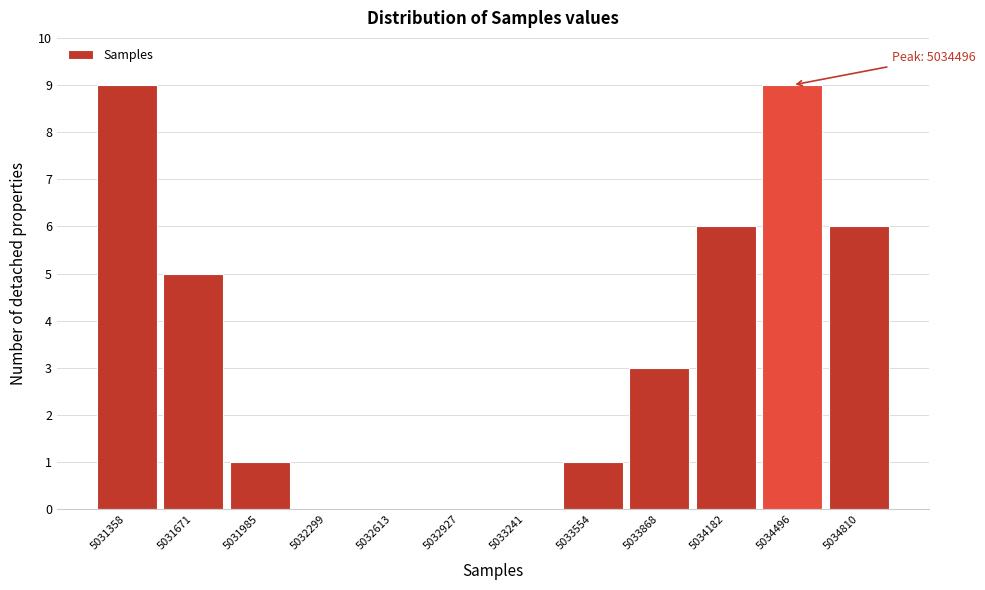

Reading left to right, list all the values displayed in this chart.

5031358=9	5031671=5	5031985=1	5032299=0	5032613=0	5032927=0	5033241=0	5033554=1	5033868=3	5034182=6	5034496=9	5034810=6